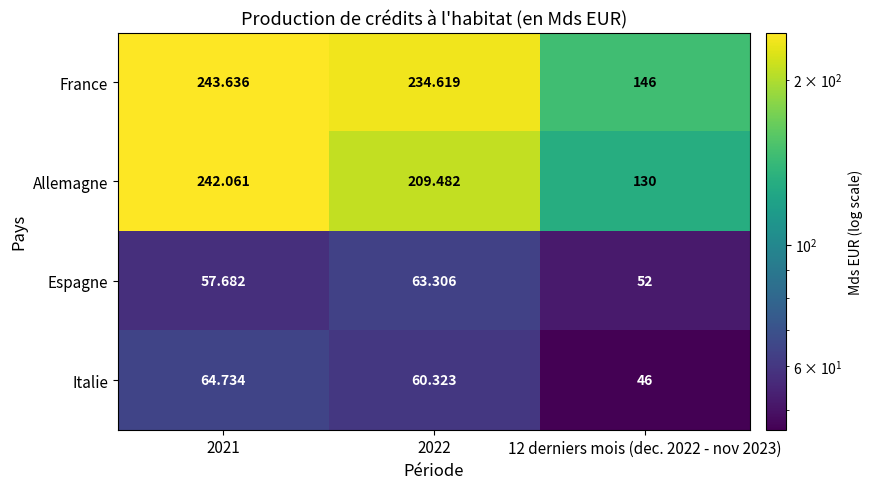

Rank the series by their maximum value, from lowest to highest.

Espagne, Italie, Allemagne, France